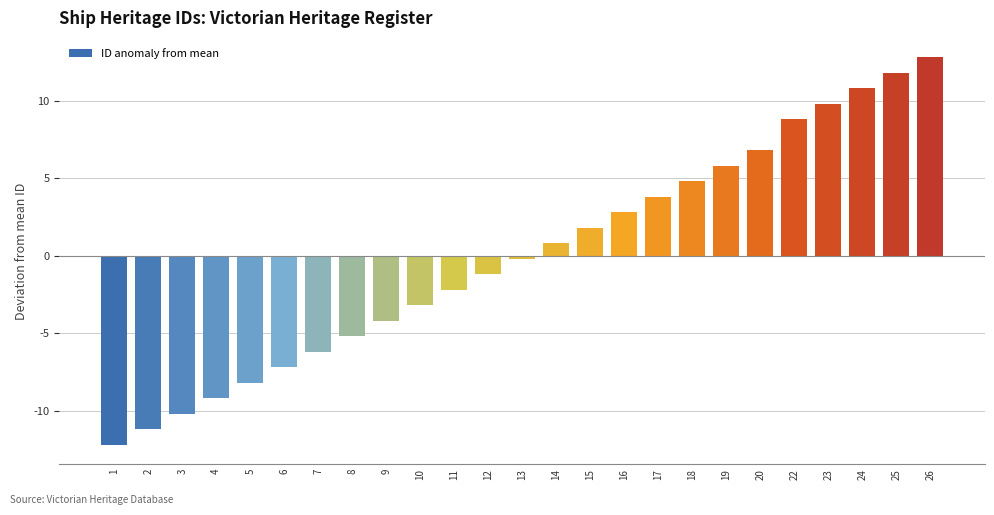

Reading left to right, extract all data points from this chart.

1=-12.2	2=-11.2	3=-10.2	4=-9.2	5=-8.2	6=-7.2	7=-6.2	8=-5.2	9=-4.2	10=-3.2	11=-2.2	12=-1.2	13=-0.2	14=0.8	15=1.8	16=2.8	17=3.8	18=4.8	19=5.8	20=6.8	22=8.8	23=9.8	24=10.8	25=11.8	26=12.8